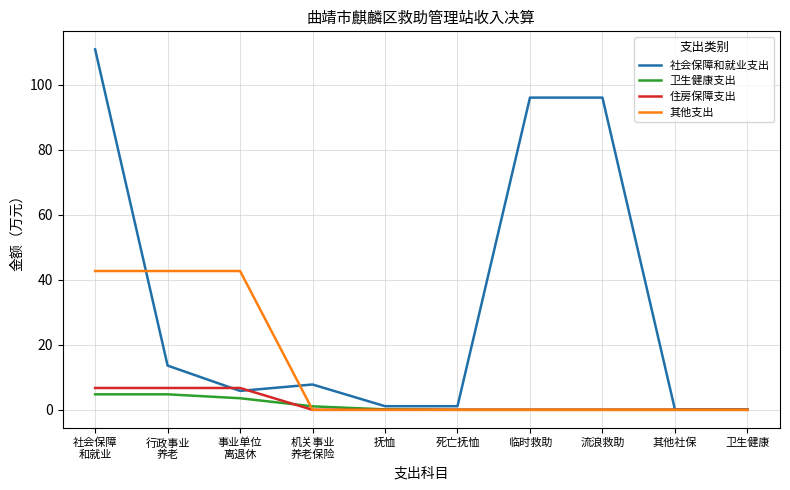

What are all the series names shown in the legend?

社会保障和就业支出, 卫生健康支出, 住房保障支出, 其他支出